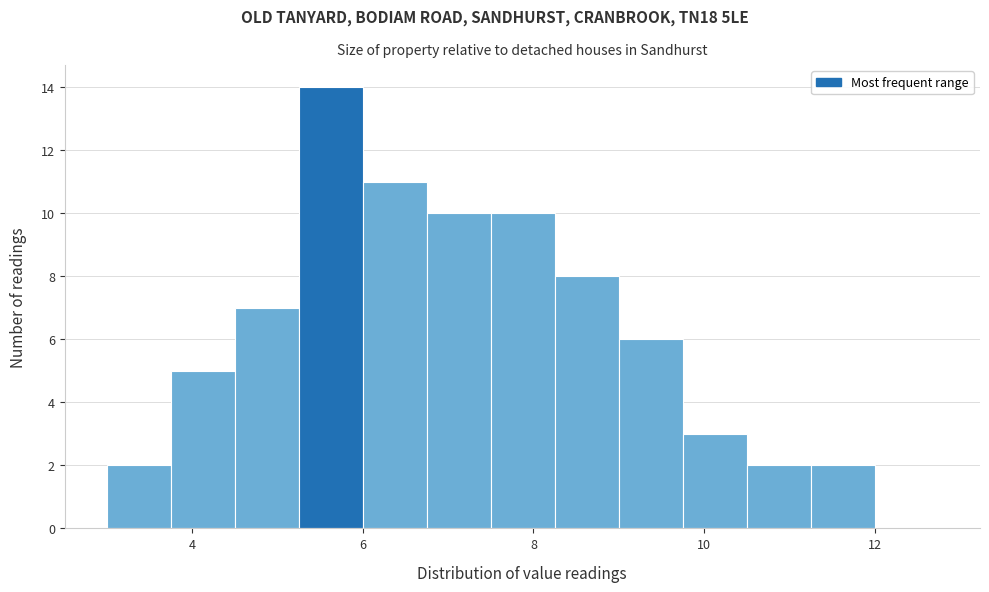

Read against the x-axis, roughly where is the centre of the tallest bar?

5.6